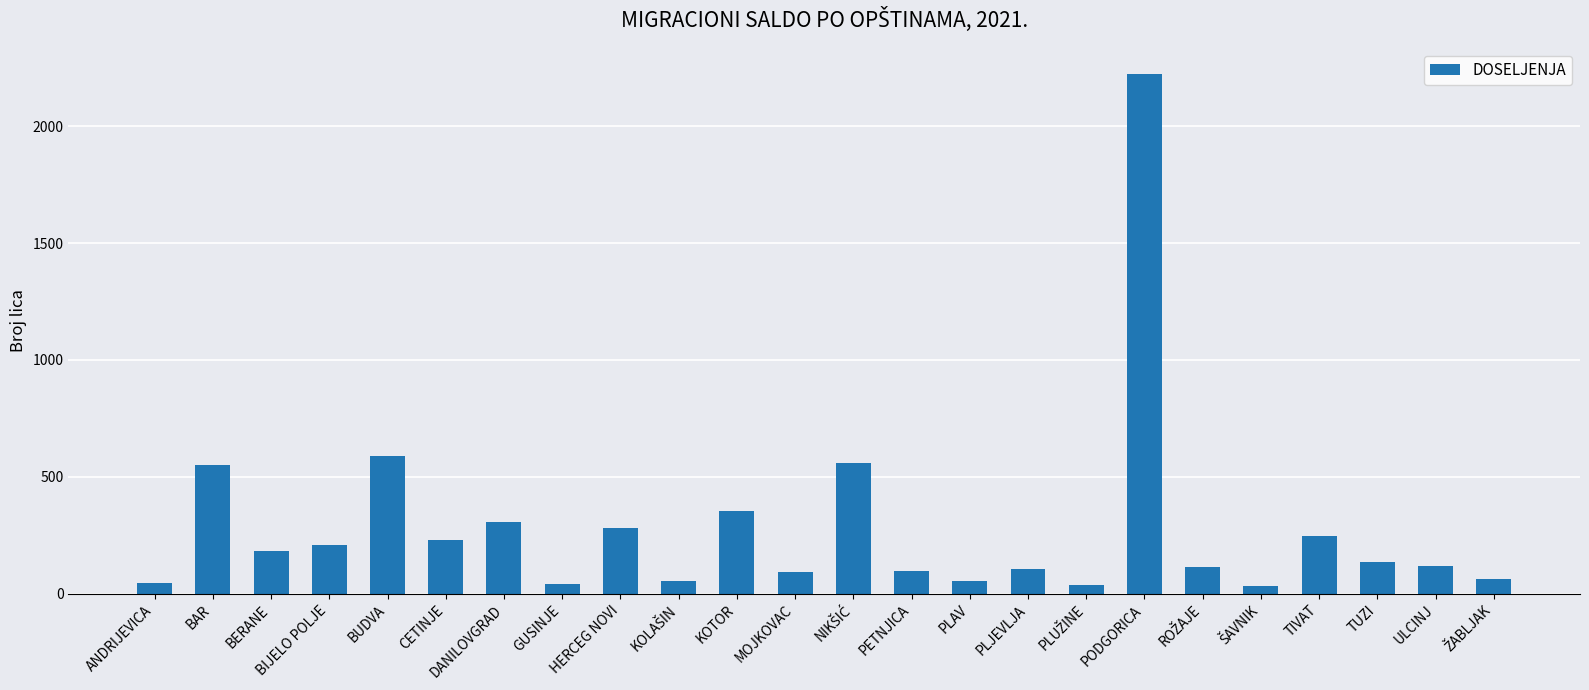

Approximately how many times larger is the value at CETINJE compared to PLJEVLJA?

2.2